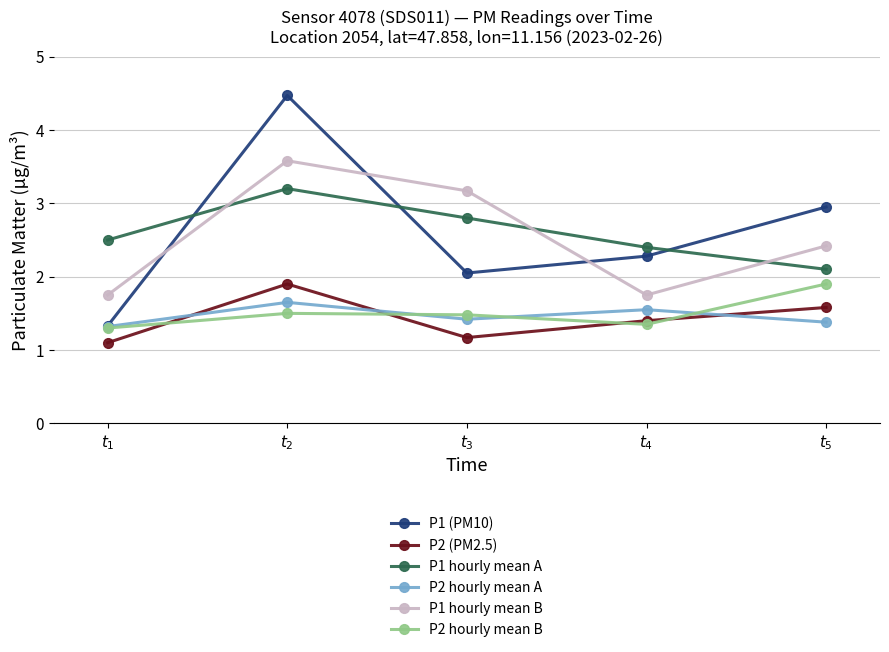

What is the label of the 5th point from the right?

$t_{1}$